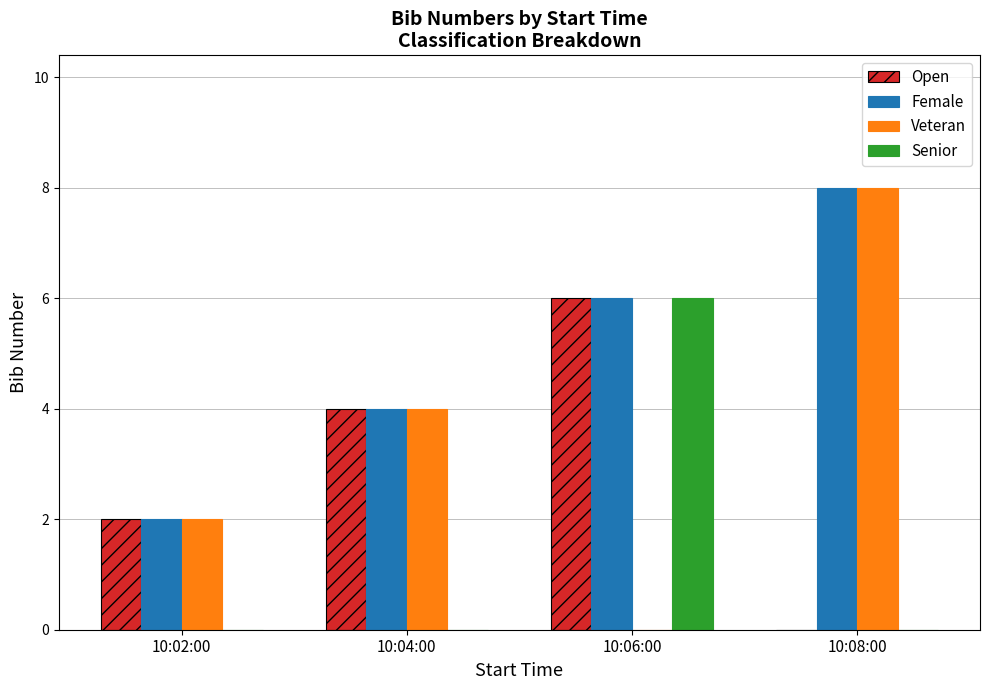

The Female series shows 4 at 10:04:00. True or false?

True